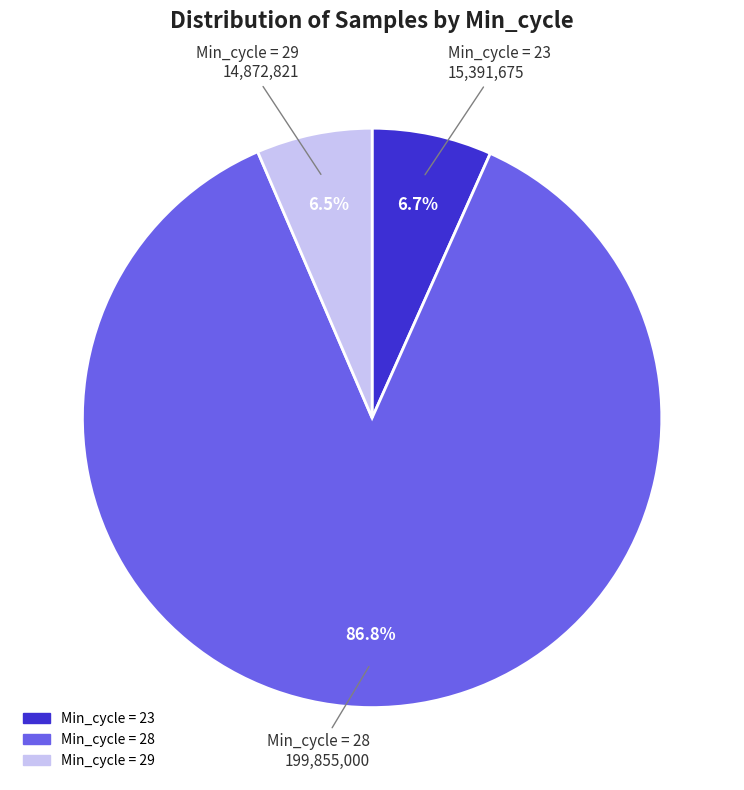

Does any single category account for the majority?

Yes